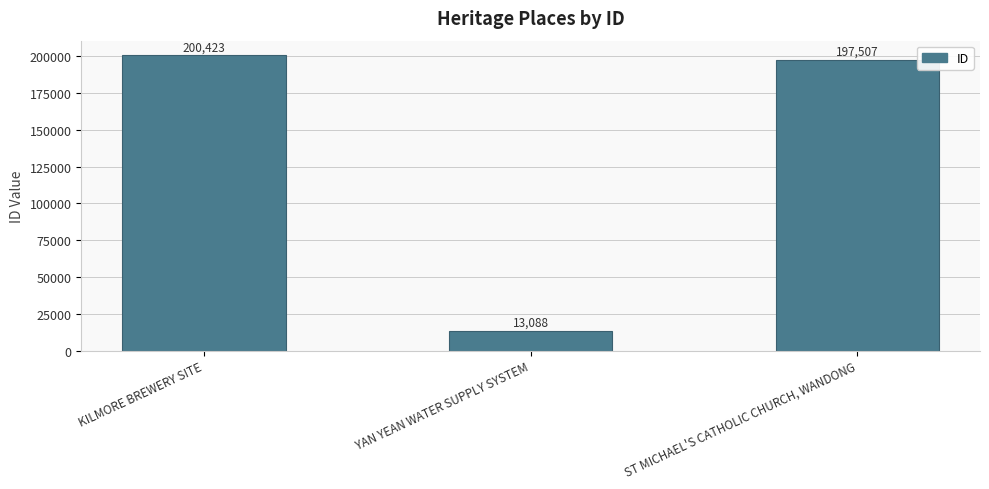

What is the label of the 1st bar from the left?

KILMORE BREWERY SITE